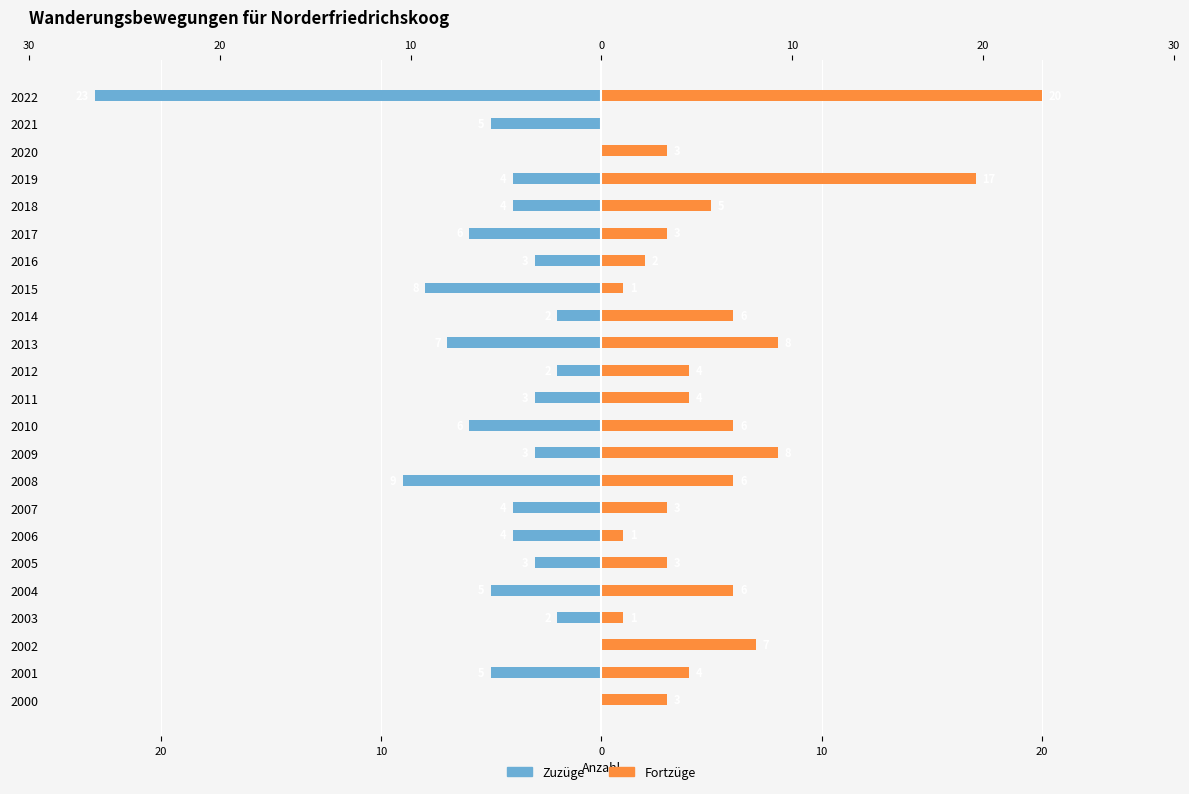

What is the sum of all Fortzüge values?

121